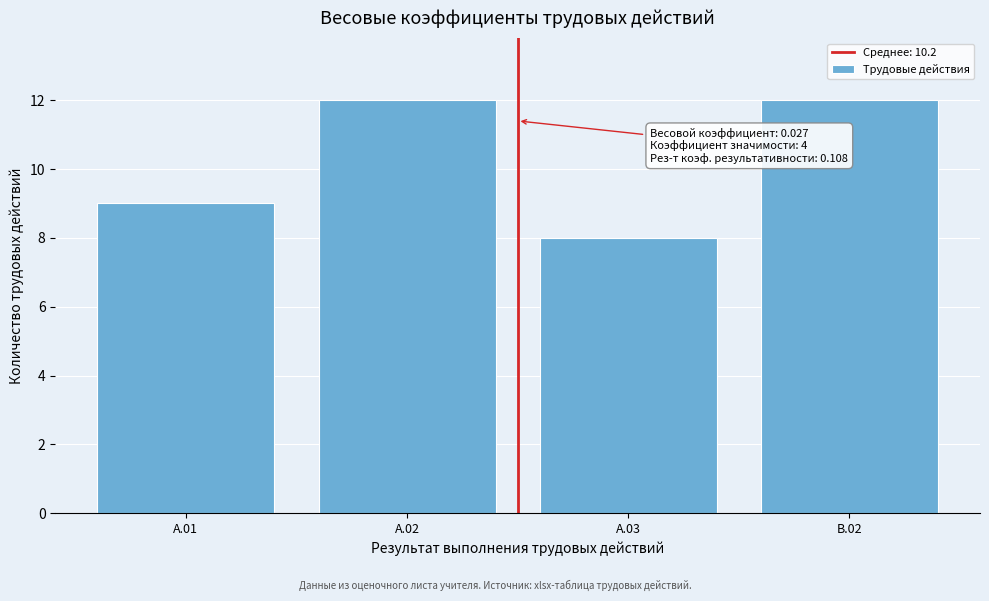

Reading right to left, list all the values displayed in this chart.

12	8	12	9